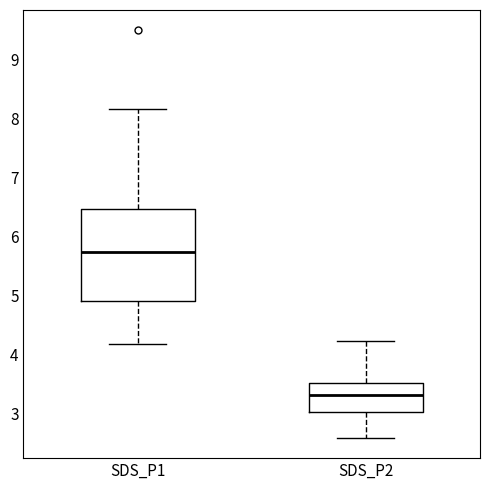

Where is the upper edge of the box for SDS_P1 on the y-axis? The values are not printed on the chart, so give them approximately, as read against the axis.

6.5